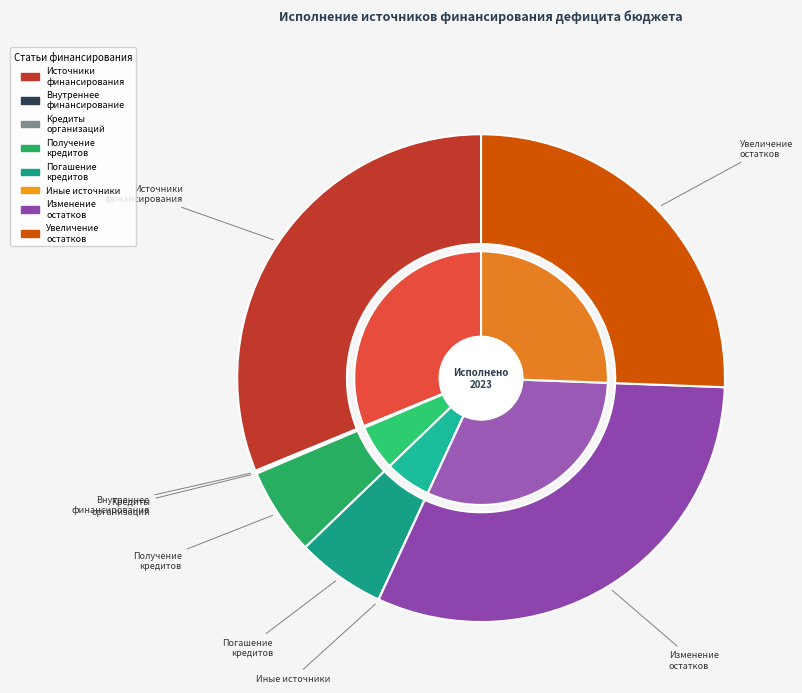

Is it true that изменение остатков средств is 42% of the pie?

False